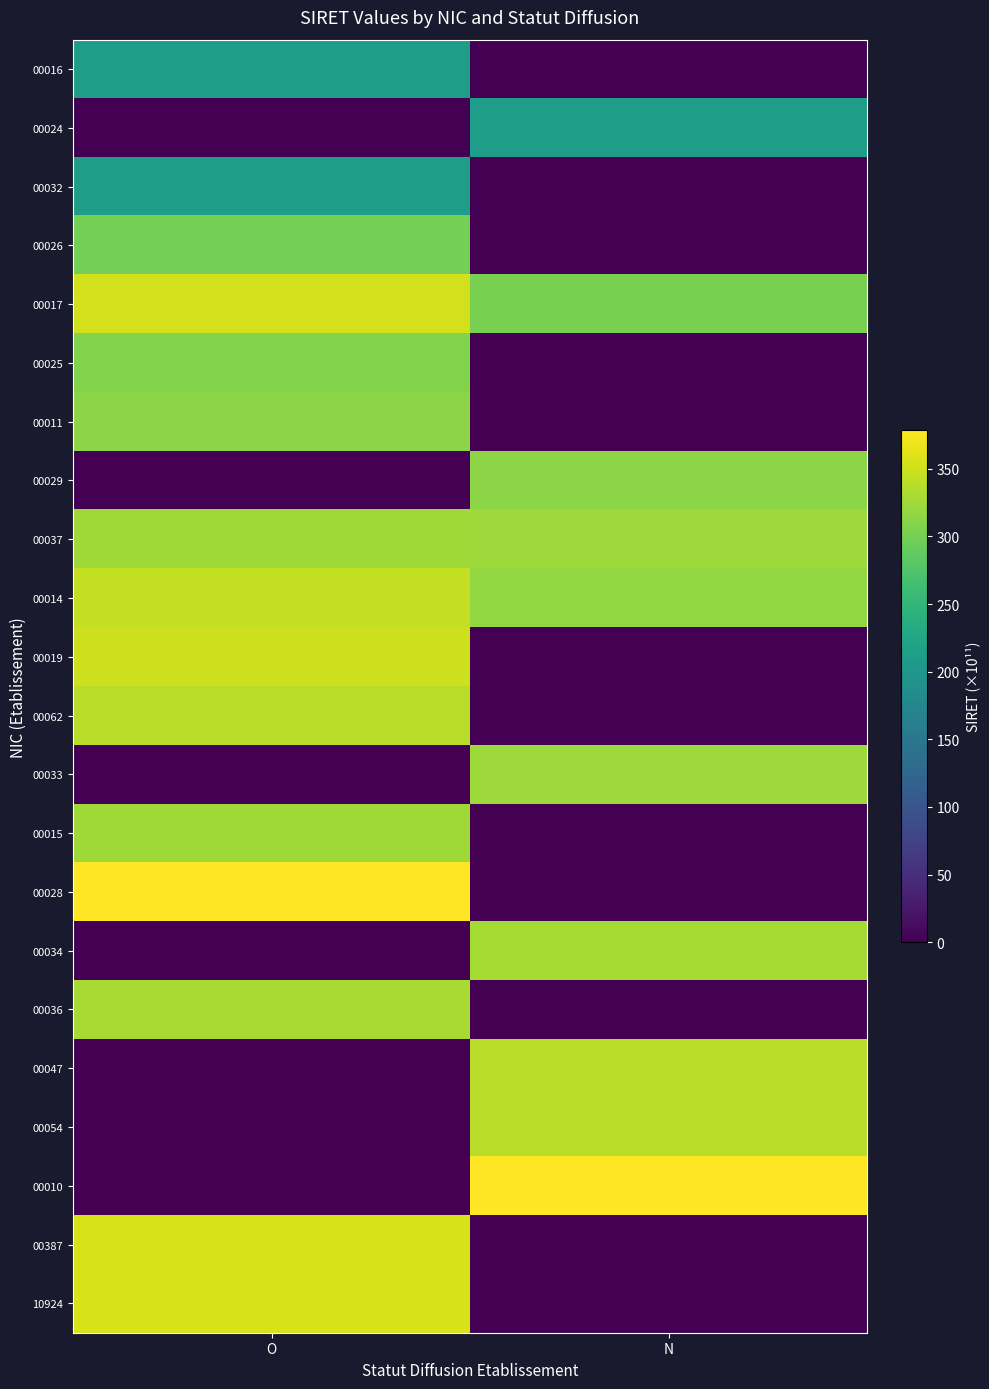

At O, list the series in order from largest to smallest.

00028, 00387, 10924, 00017, 00019, 00014, 00062, 00036, 00037, 00015, 00011, 00025, 00026, 00032, 00016, 00024, 00029, 00033, 00034, 00047, 00054, 00010